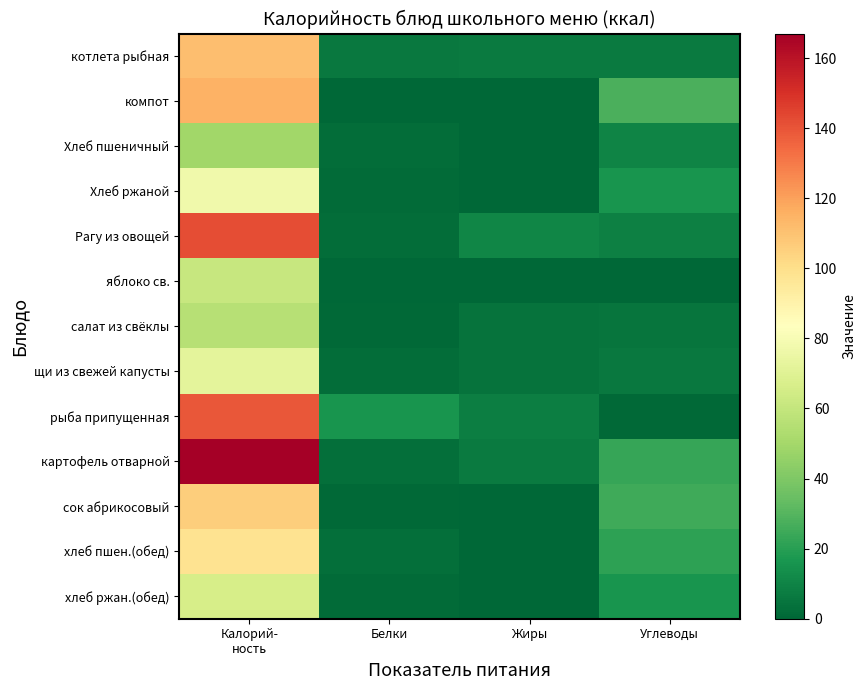

Which series changed the most between Калорий- ность and Белки?

картофель отварной